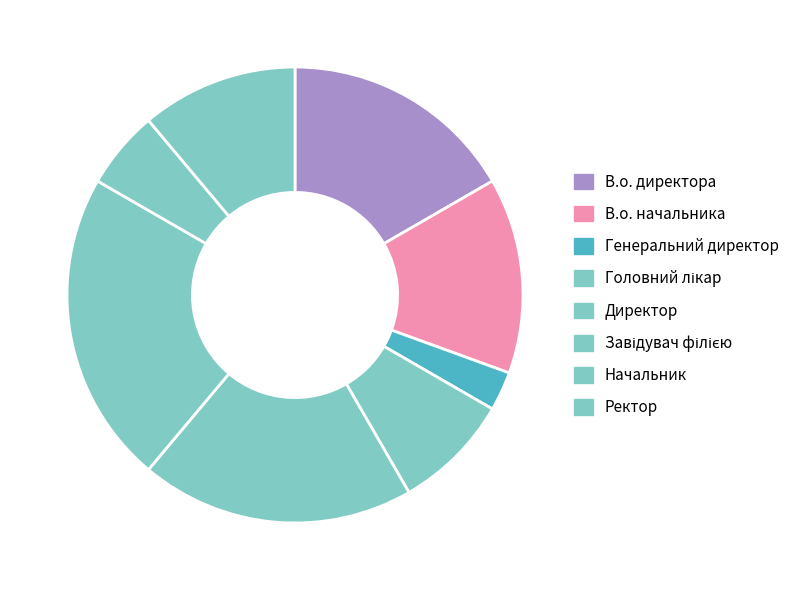

Does В.о. директора represent more than half of the total?

No